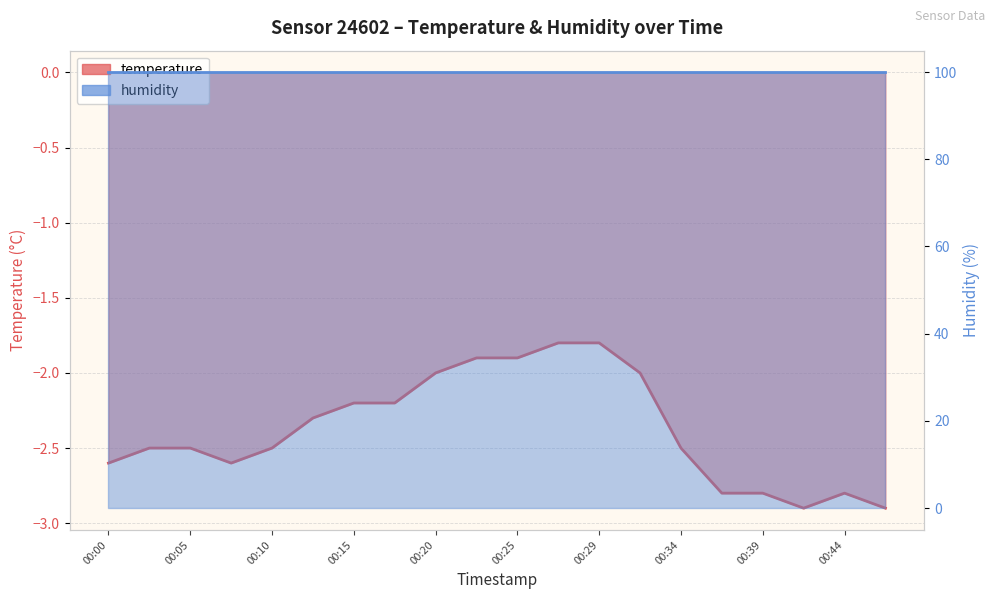

True or false: the data shows -2.5 at 00:34.

True